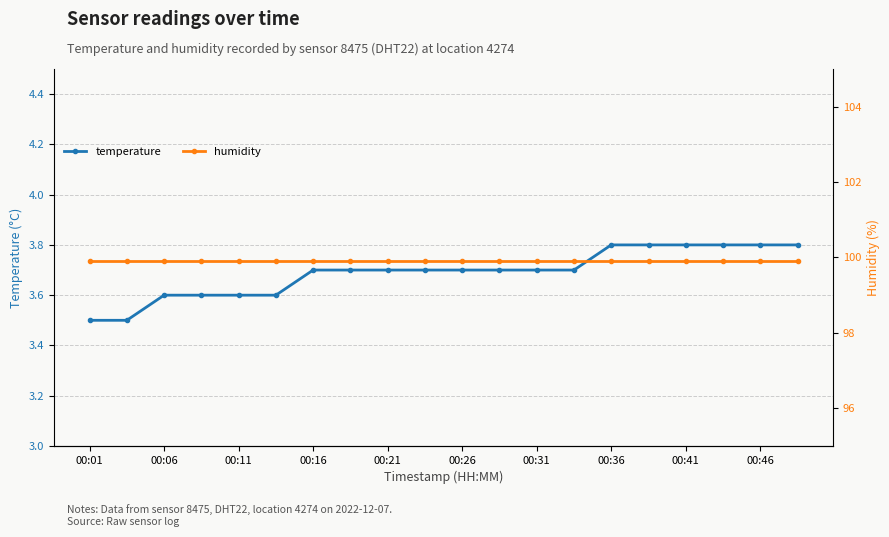

What is the minimum value for temperature?

3.5